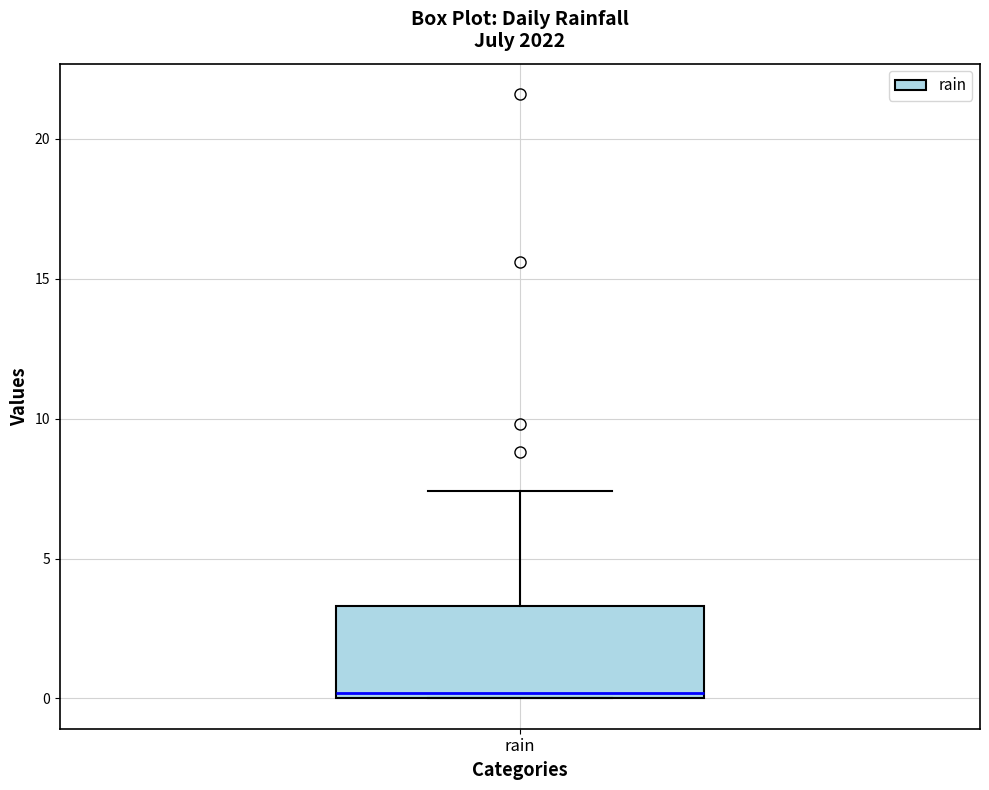

Transcribe this box plot: give where the median line is, the range the box spans, and where the two whiskers end, as read against the y-axis. The values are not printed on the chart, so give them approximately, as read against the axis.

median 0.0 (just above the box's lower edge), box 0.0 to 3.5, whiskers 0.0 to 7.5